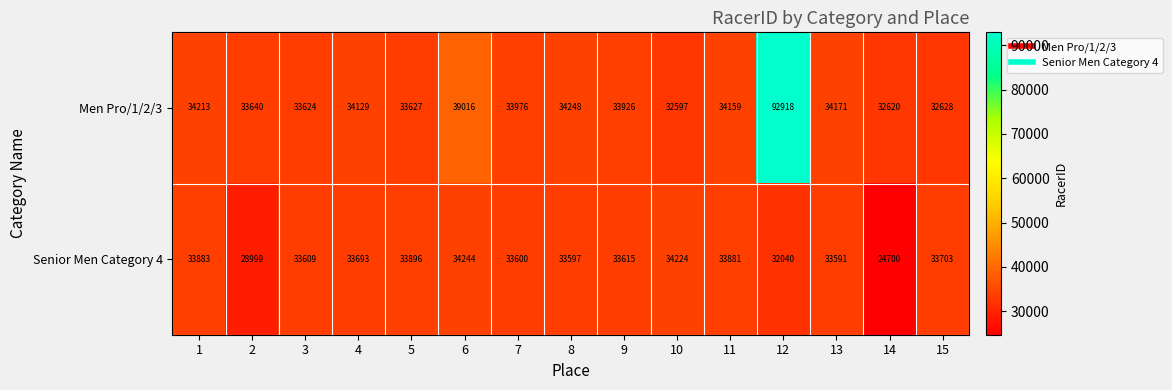

How many values in the Men Pro/1/2/3 series are below 33976?

7